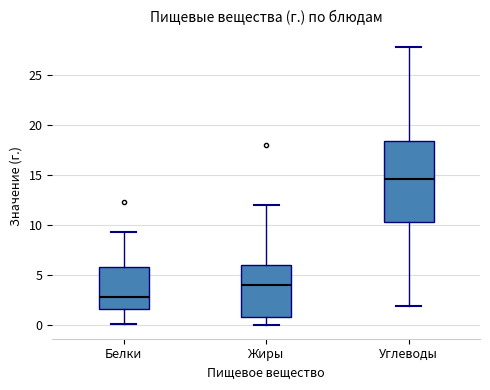

Reading left to right, transcribe this box plot: for each box, give where its median line is, the range the box spans, and where its two whiskers end, as read against the y-axis. The values are not printed on the chart, so give them approximately, as read against the axis.

Белки: median 3.0, box 1.5 to 6.0, whiskers 0.0 to 9.5
Жиры: median 4.0, box 1.0 to 6.0, whiskers 0.0 to 12.0
Углеводы: median 14.5, box 10.5 to 18.5, whiskers 2.0 to 28.0